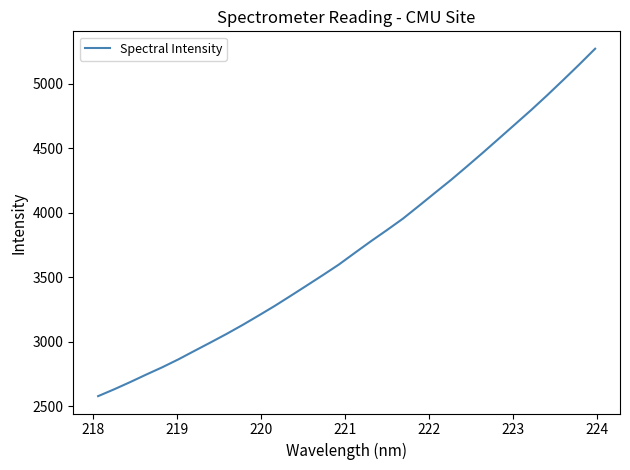

What is the difference between the maximum and minimum values?

2691.4